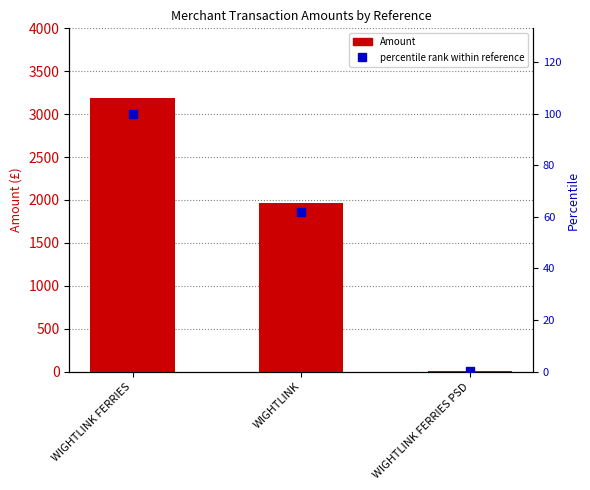

What position from the right is WIGHTLINK FERRIES PSD?

1